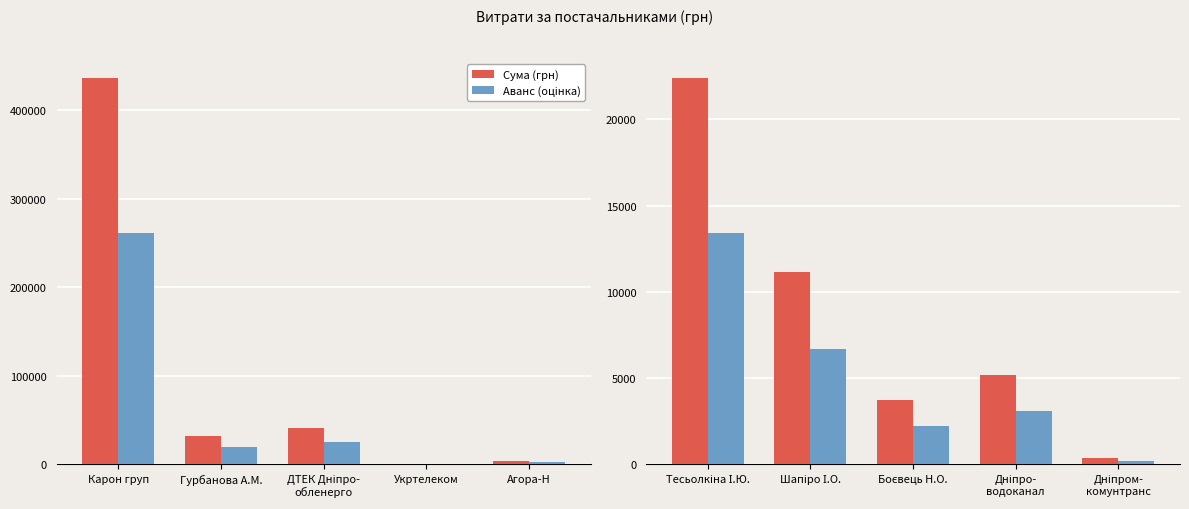

Which category has the highest value in the Сума (грн) series?

Тесьолкіна І.Ю.